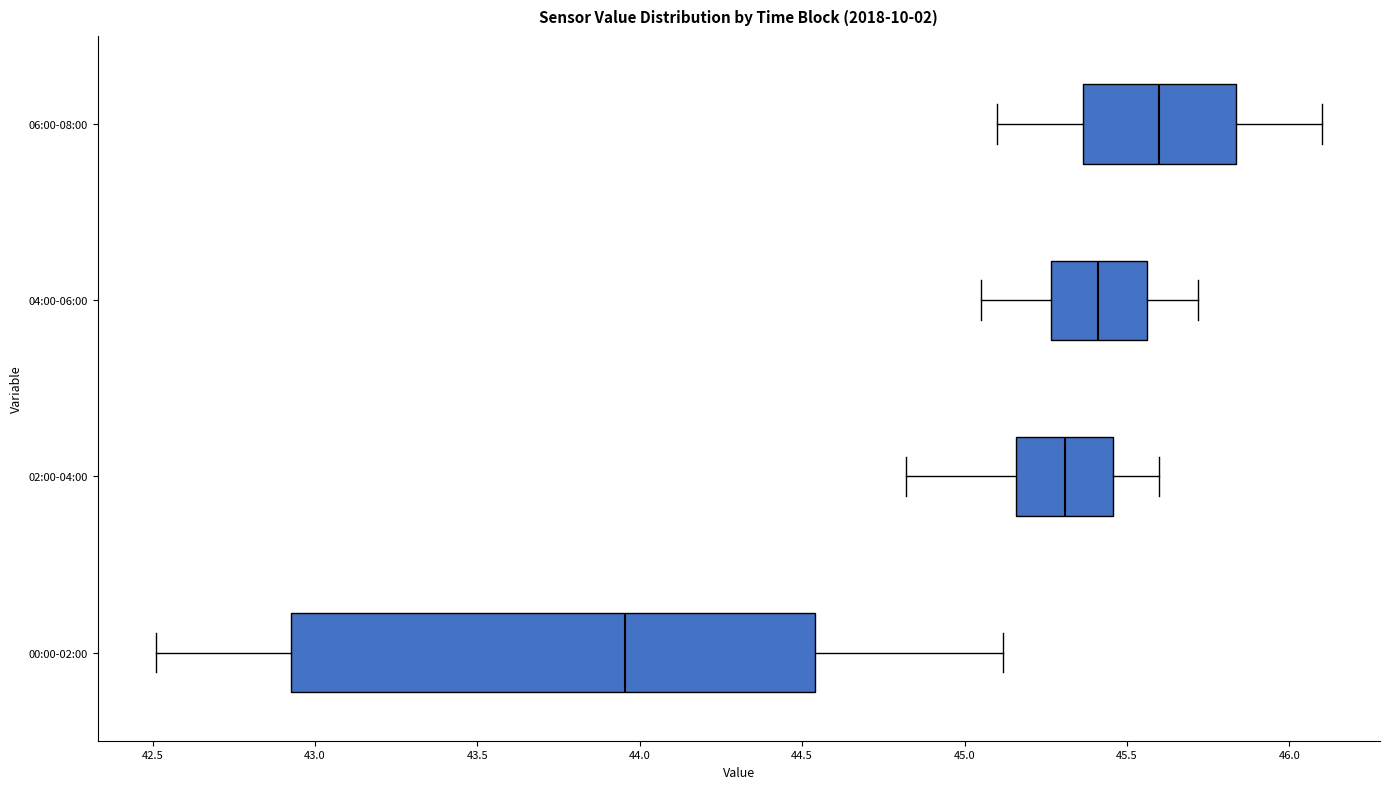

Comparing the boxes themselves (not the whiskers), which one is the widest?

00:00-02:00